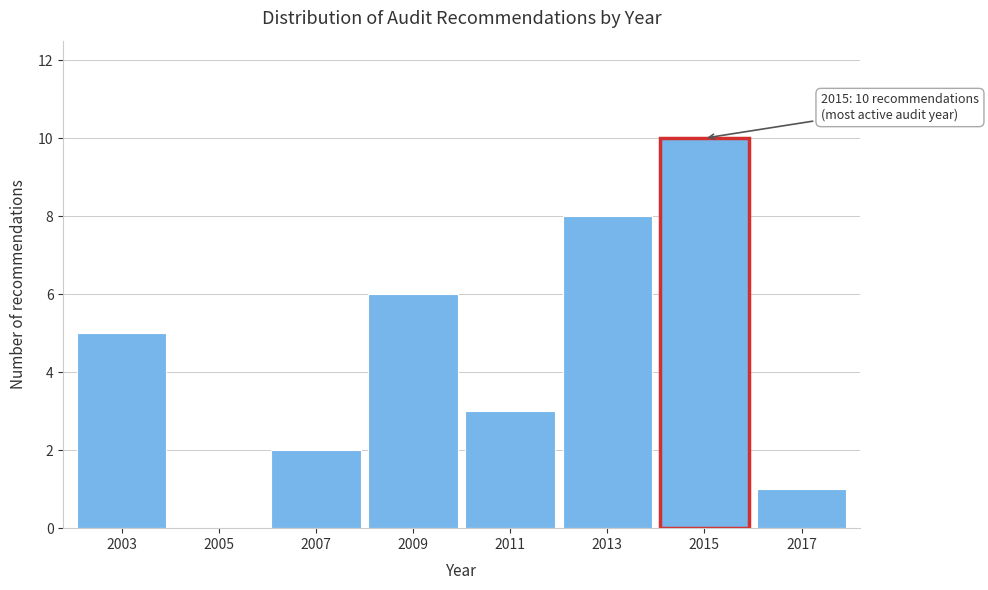

Reading right to left, transcribe all the data shown in this chart.

2017=1	2015=10	2013=8	2011=3	2009=6	2007=2	2005=0	2003=5